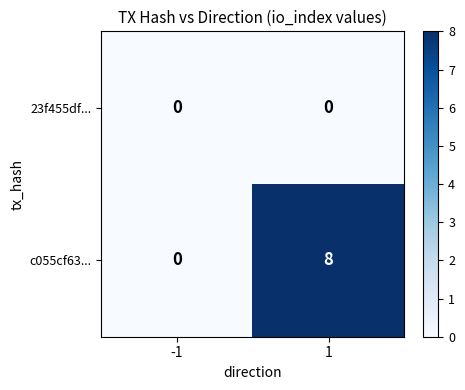

Which series has the largest total across all categories?

c055cf63...